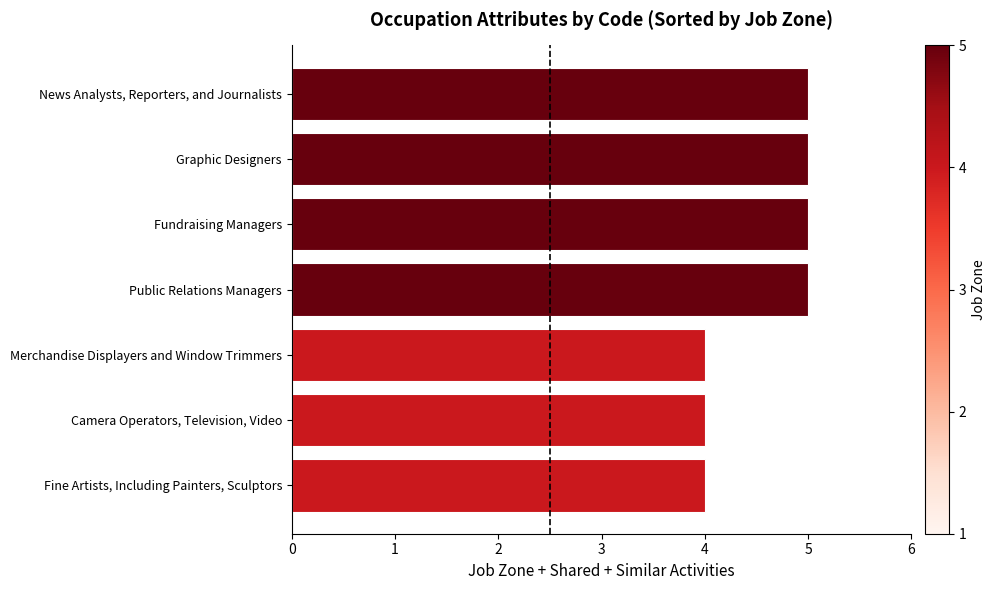

What is the difference between the maximum and minimum values?

1